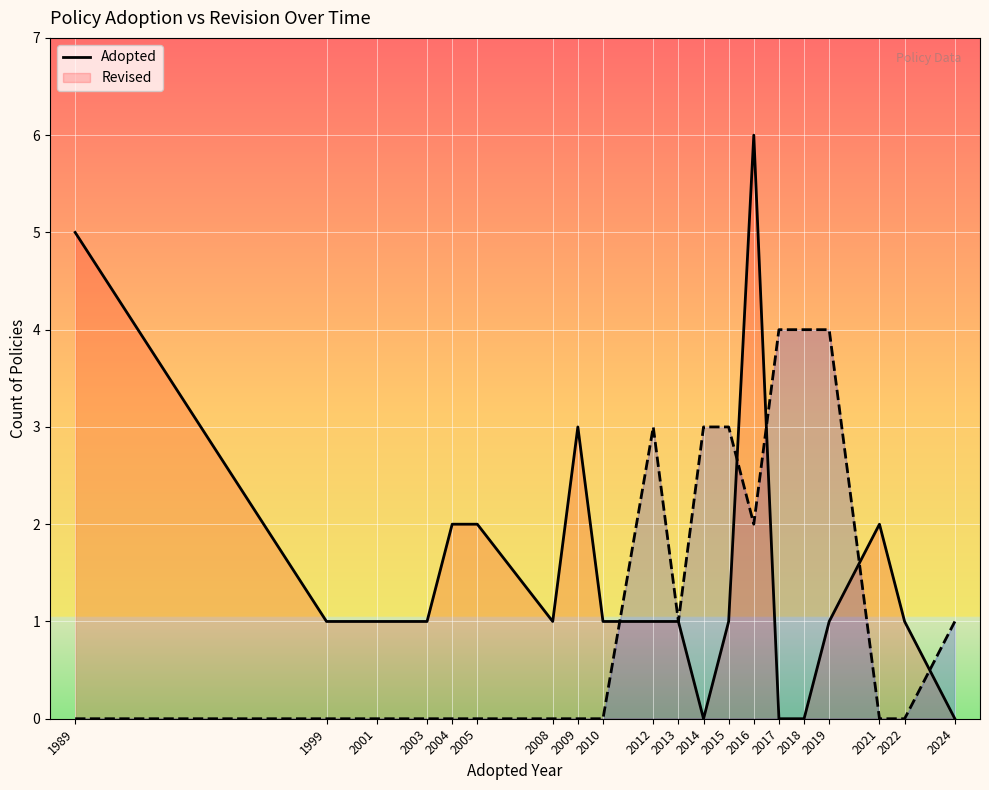

Reading left to right, what are all the values shown in this chart?

Adopted: 1989=5	1999=1	2001=1	2003=1	2004=2	2005=2	2008=1	2009=3	2010=1	2012=1	2013=1	2014=0	2015=1	2016=6	2017=0	2018=0	2019=1	2021=2	2022=1	2024=0
Revised: 1989=0	1999=0	2001=0	2003=0	2004=0	2005=0	2008=0	2009=0	2010=0	2012=3	2013=1	2014=3	2015=3	2016=2	2017=4	2018=4	2019=4	2021=0	2022=0	2024=1